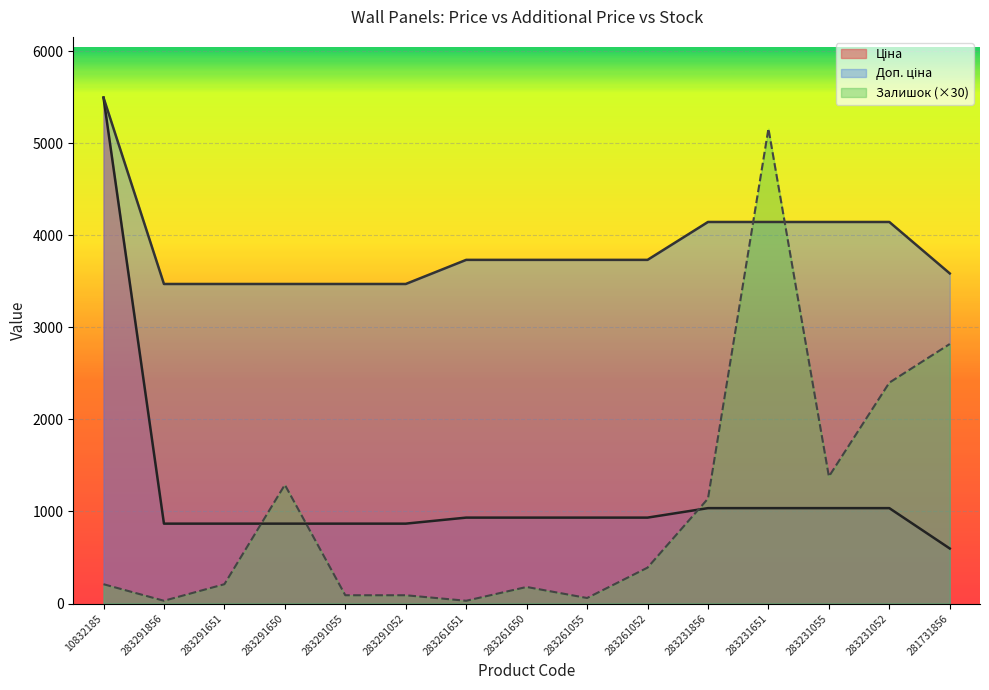

What is the label of the 1st point from the left?

10832185